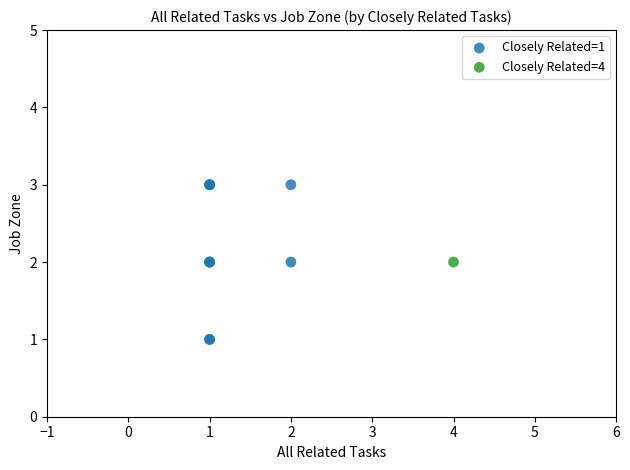

What are all the series names shown in the legend?

Closely Related=1, Closely Related=4